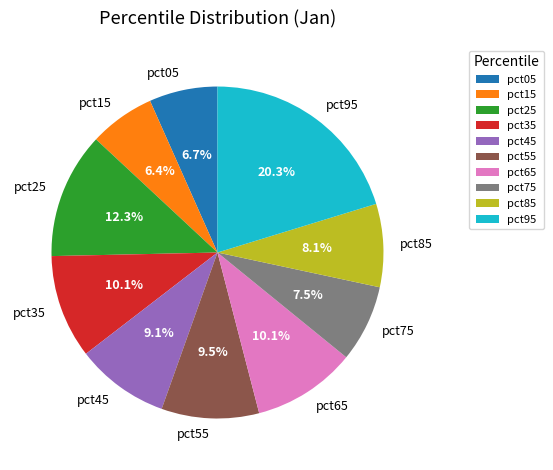

What percentage do pct45 and pct95 together represent?

29.4%